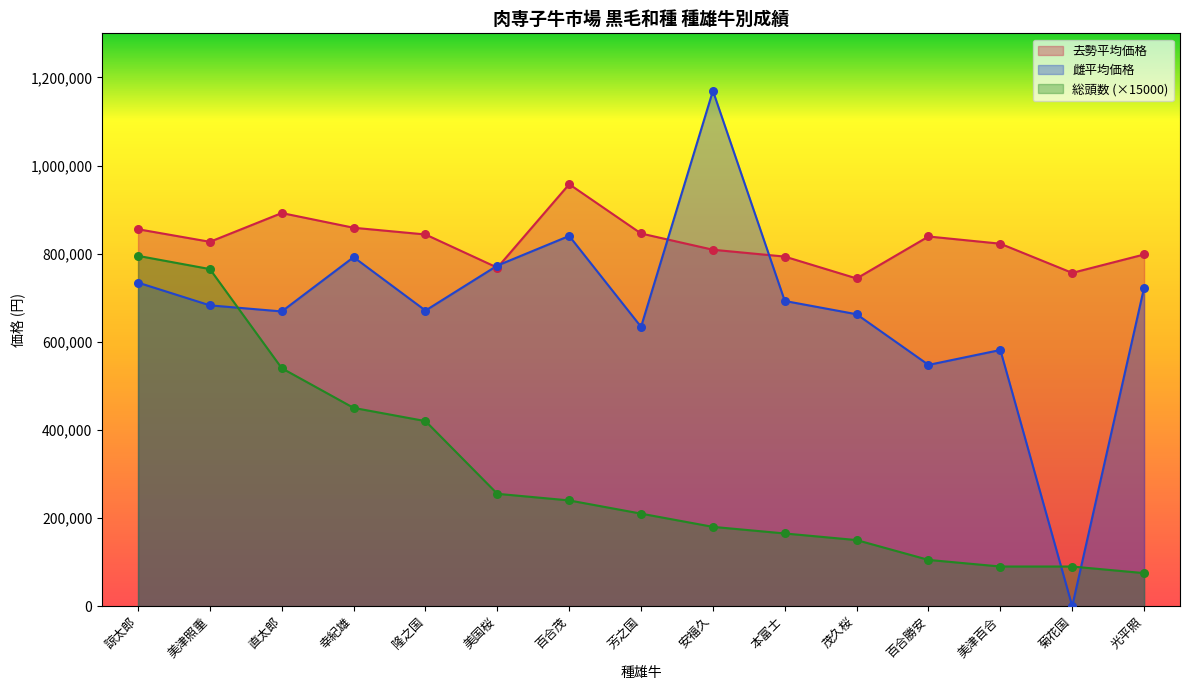

Is the value of 総頭数 at 本富士 greater than the value of 去勢平均価格 at 美国桜?

No